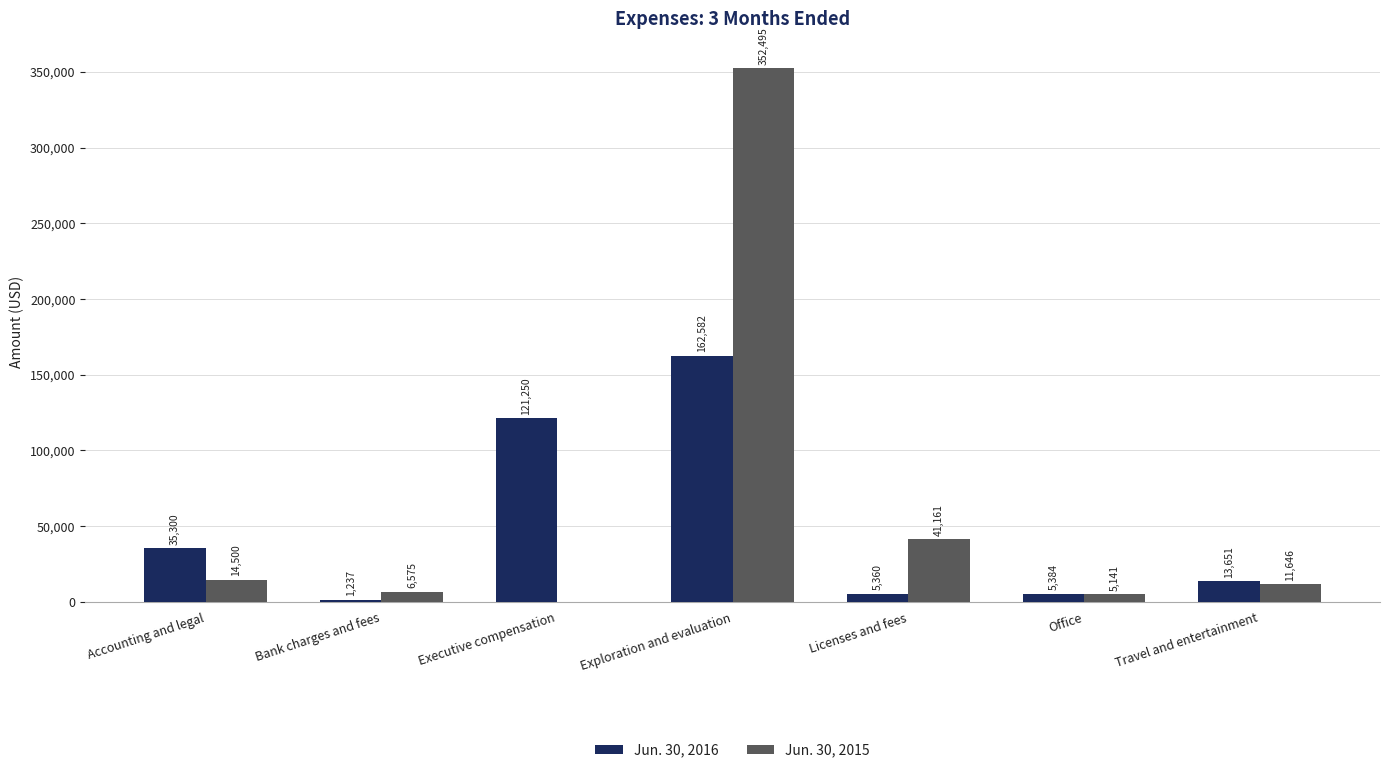

Between Licenses and fees and Travel and entertainment, which series saw the biggest shift?

Jun. 30, 2015